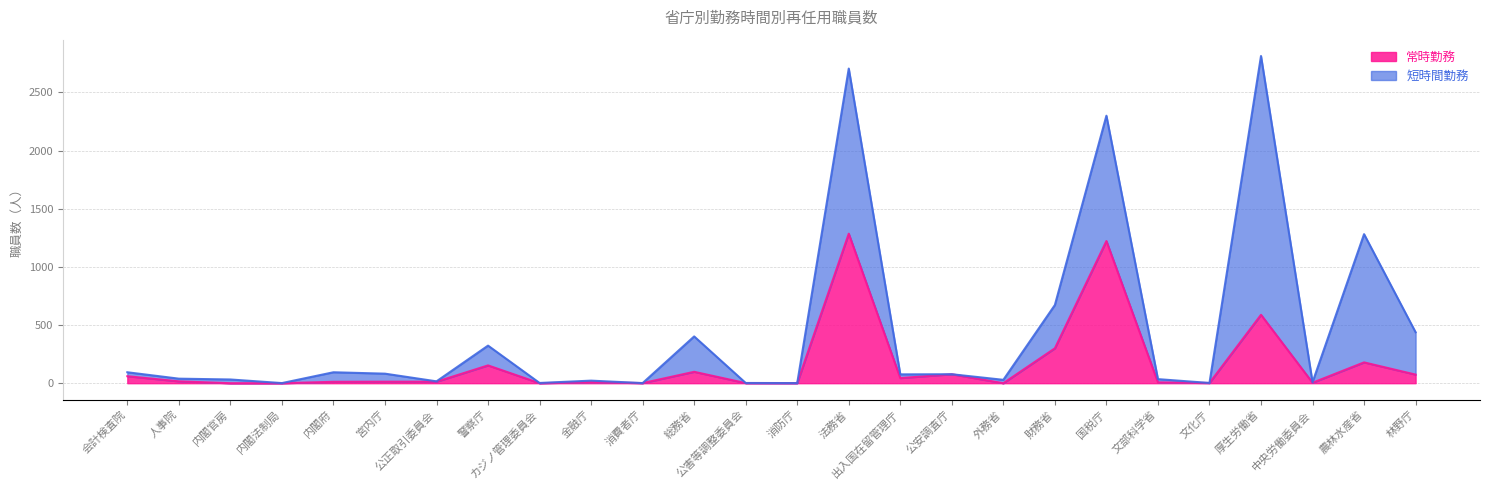

The chart shows a value of 629 at 国税庁. True or false?

False